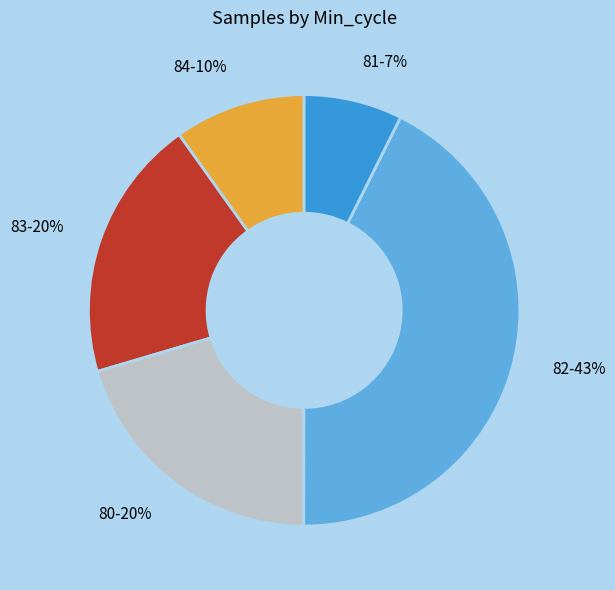

What is the largest slice in the pie chart?

82